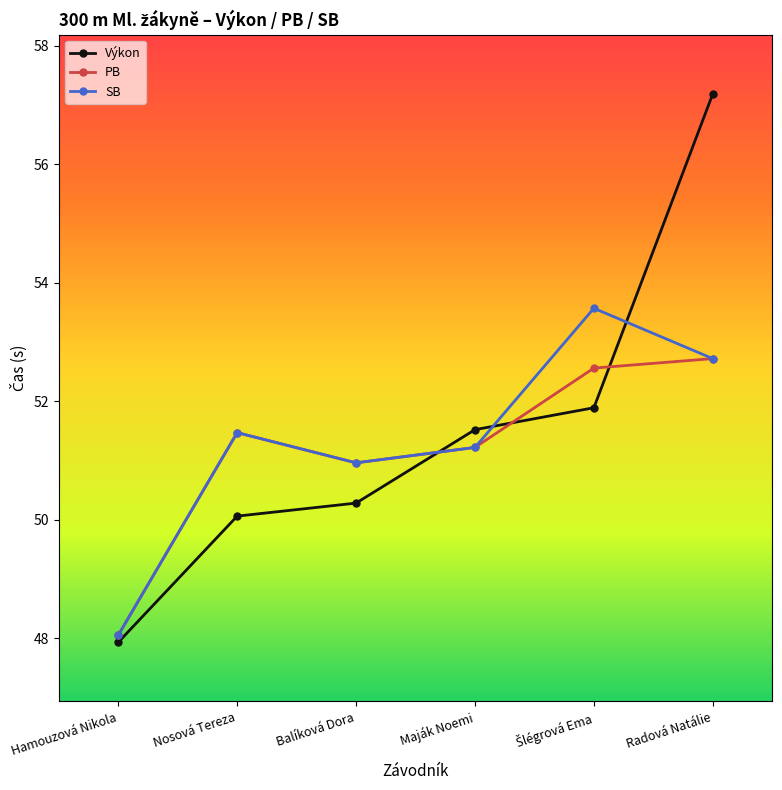

What is the label of the 5th point from the right?

Nosová Tereza